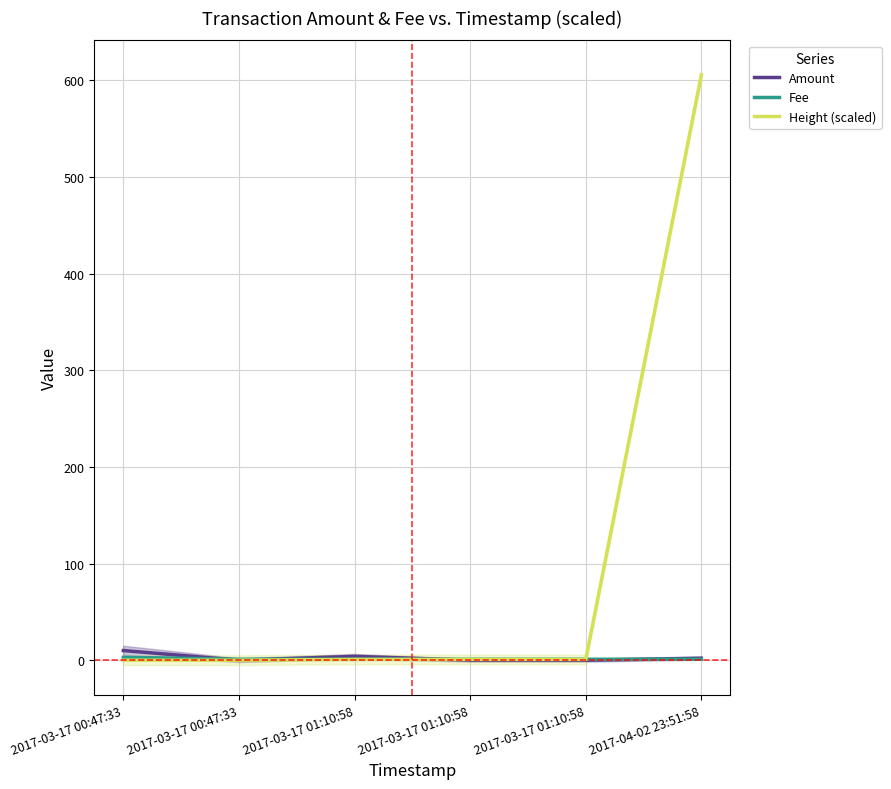

What is the total value across all series at 2017-03-17 01:10:58?

5.8